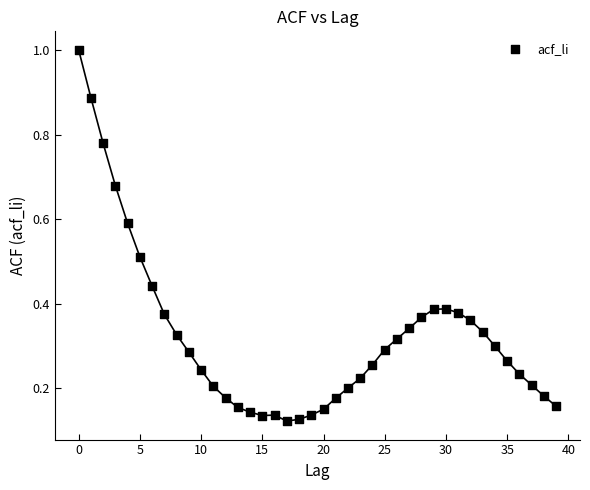

Count the number of points in this scatter plot.

40